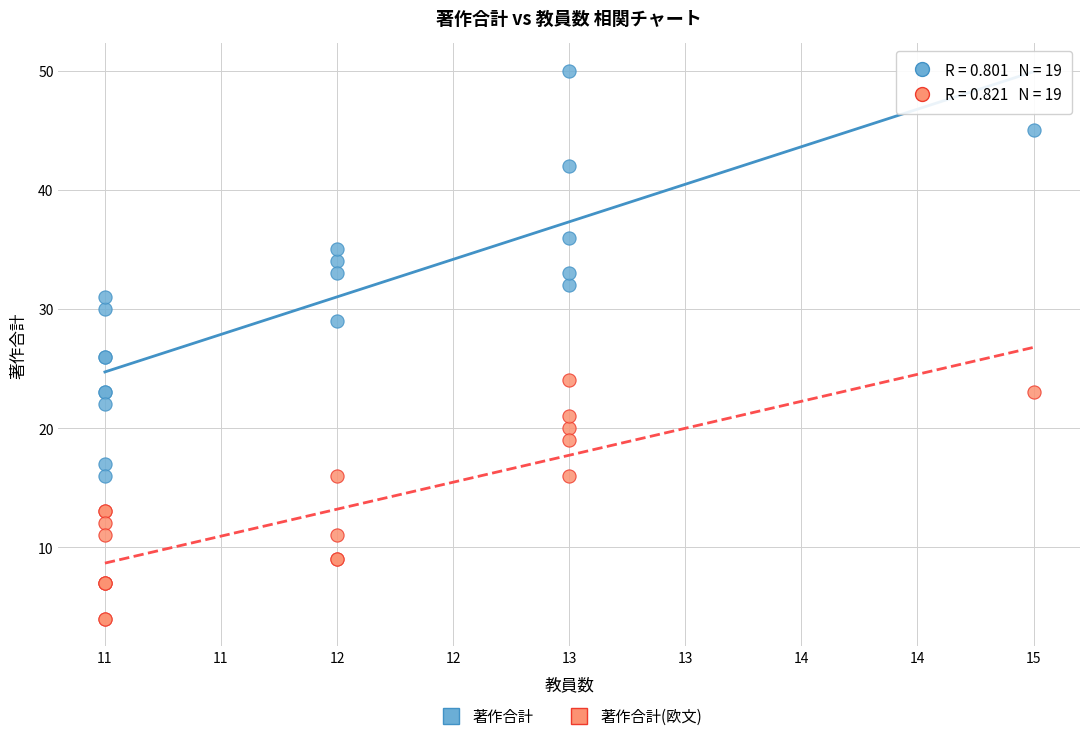

Which series reaches the maximum Y coordinate?

著作合計